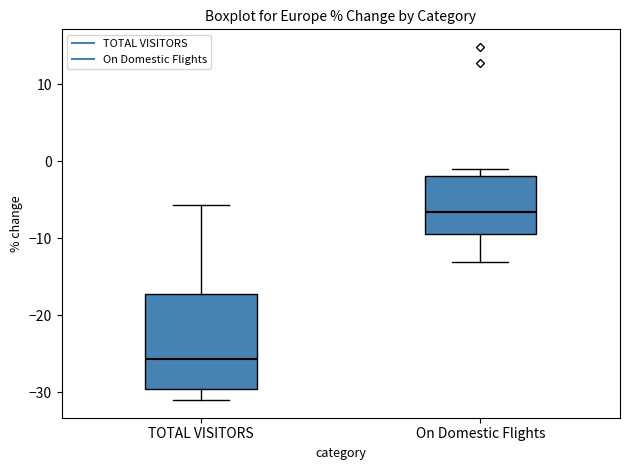

Reading left to right, read every box against the y-axis: the position of its median line, the range the box covers, and the ends of its whiskers. The values are not printed on the chart, so give them approximately, as read against the axis.

TOTAL VISITORS: median -26, box -30 to -17, whiskers -31 to -6
On Domestic Flights: median -7, box -9 to -2, whiskers -13 to -1